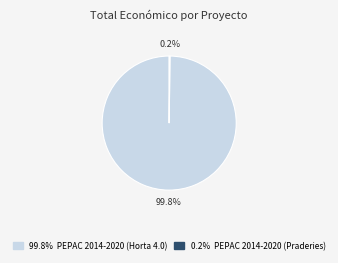

Is there a majority slice in this chart?

Yes